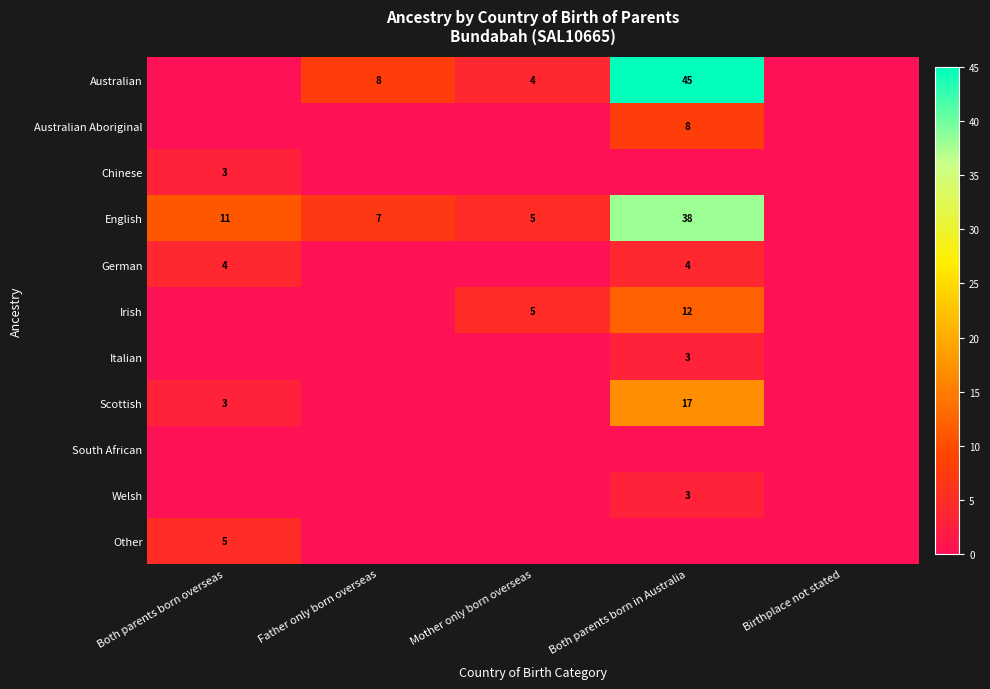

The Irish series shows 5 at Both parents born in Australia. True or false?

False